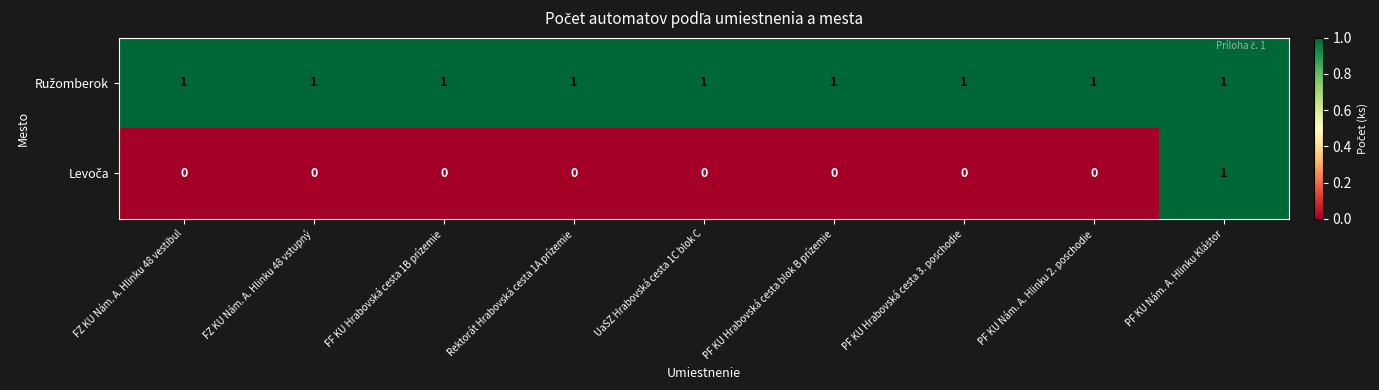

At how many categories does at least one series exceed 0?

9